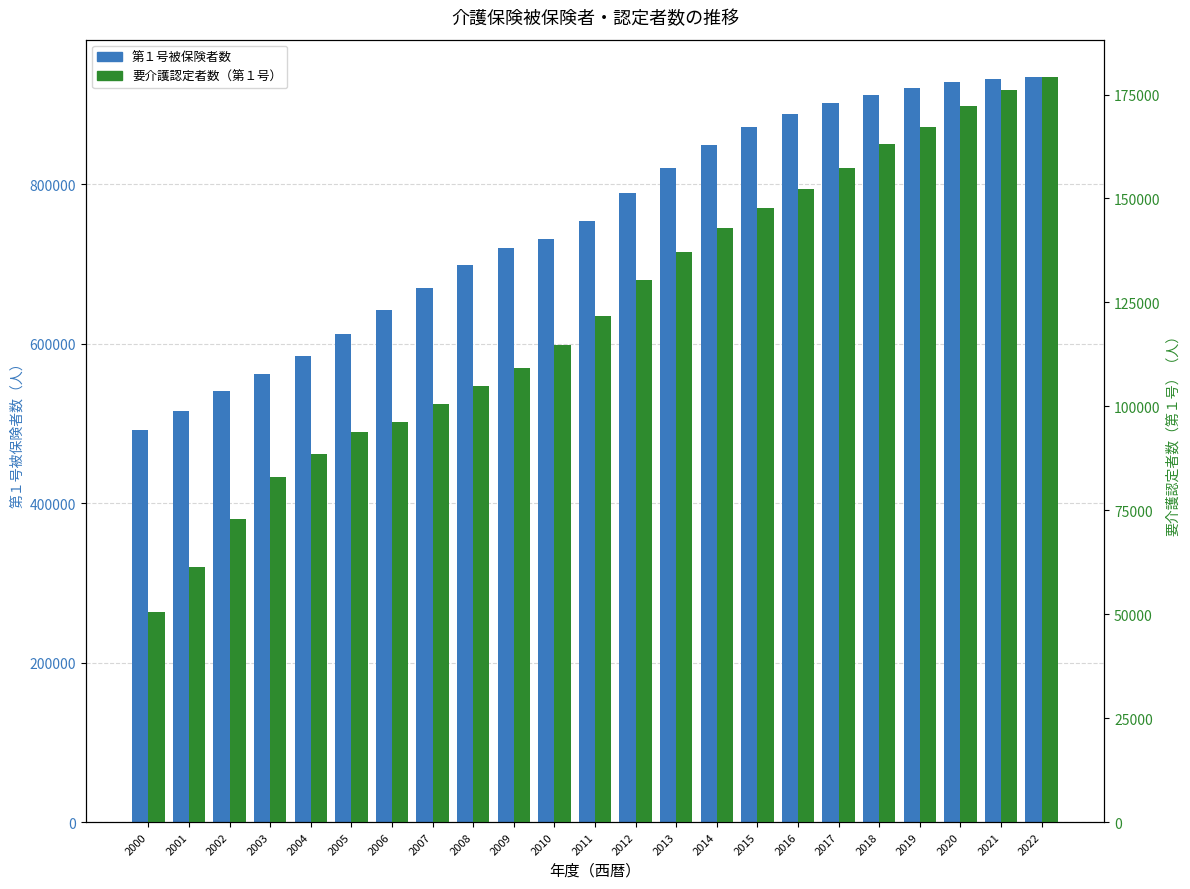

What are all the series names shown in the legend?

第１号被保険者数, 要介護認定者数（第１号）